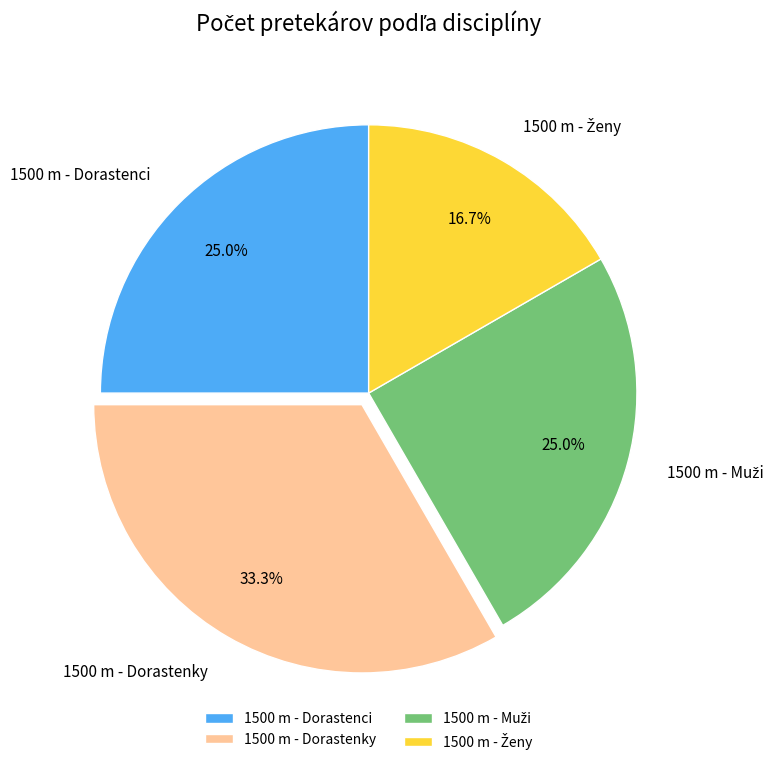

What percentage is the 1500 m - Dorastenky slice, to the nearest percent?

33%